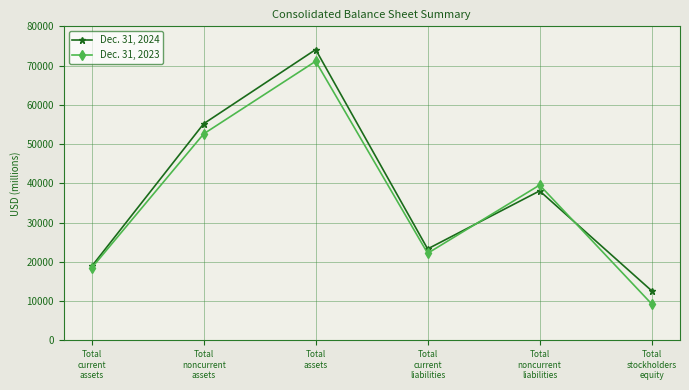

Which series has the largest total across all categories?

Dec. 31, 2024